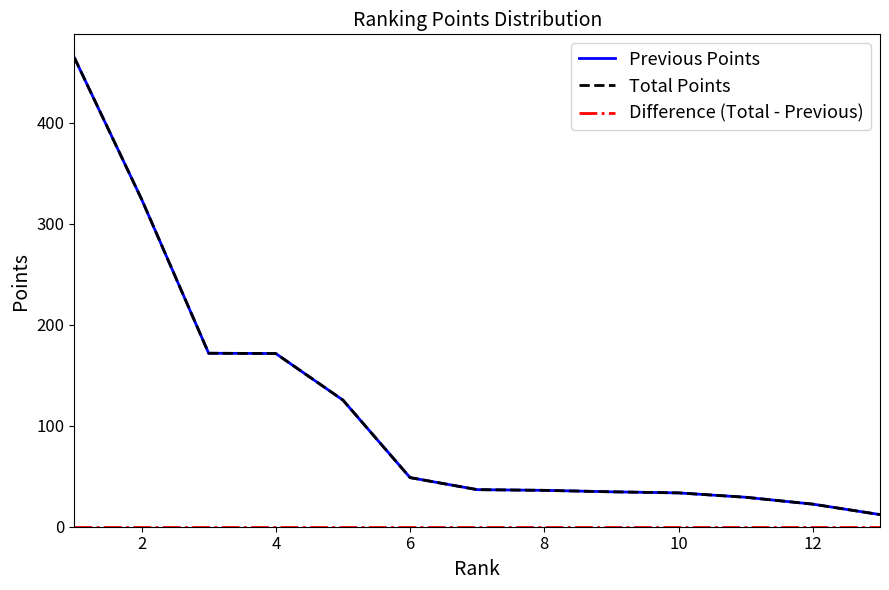

Does the chart display data point markers on the line(s)?

No